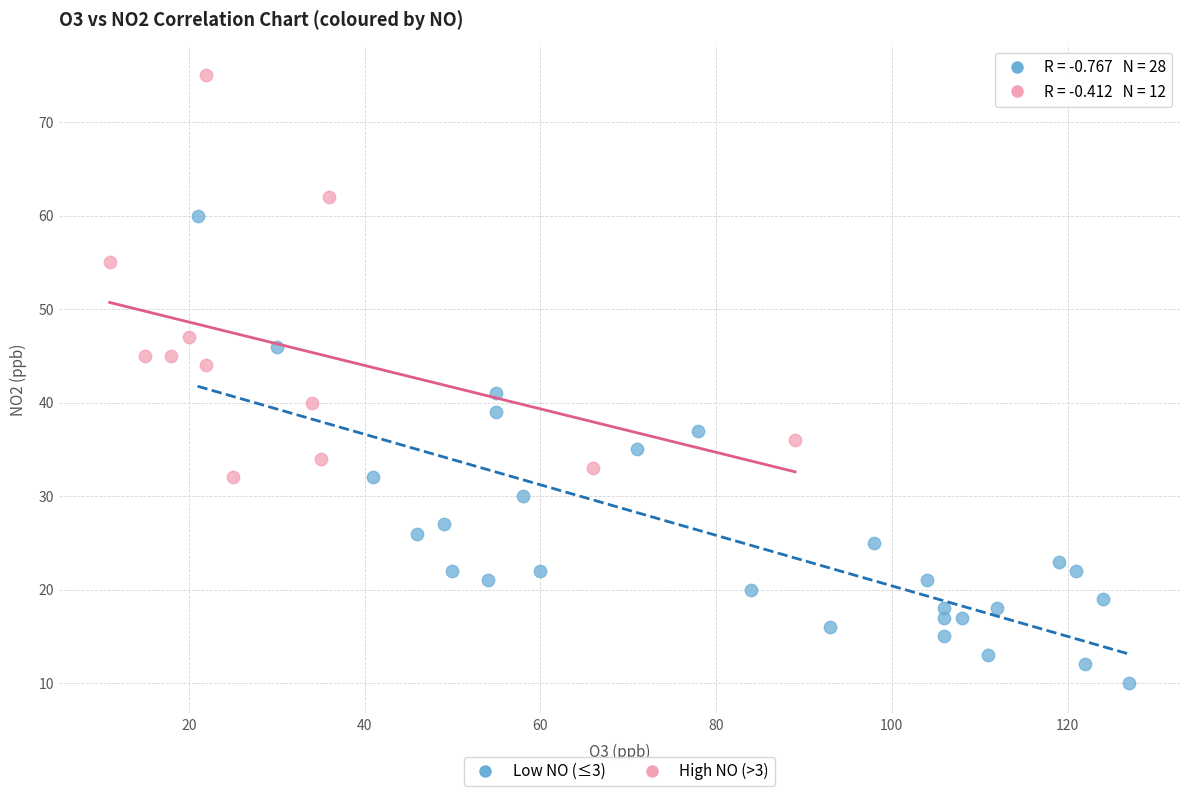

Which series has the largest Y range (max minus min)?

Low NO (≤3)